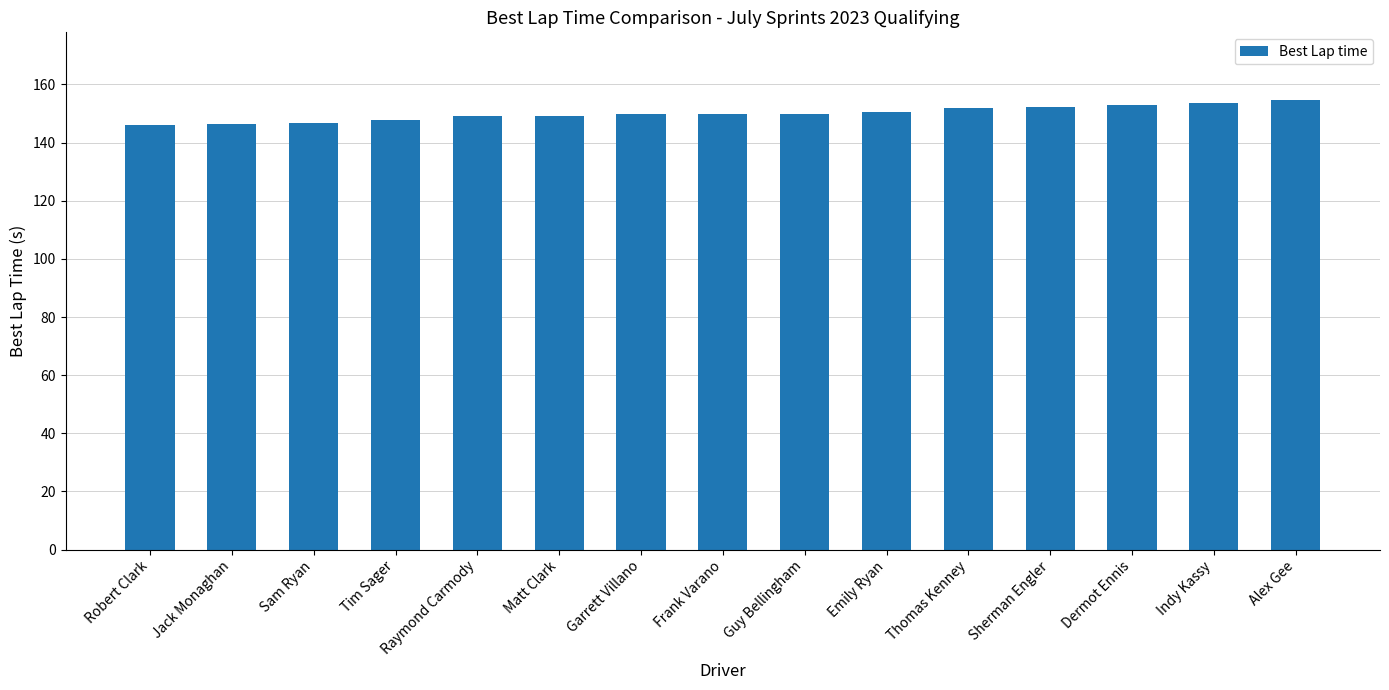

The value at Indy Kassy is 153.7. True or false?

True